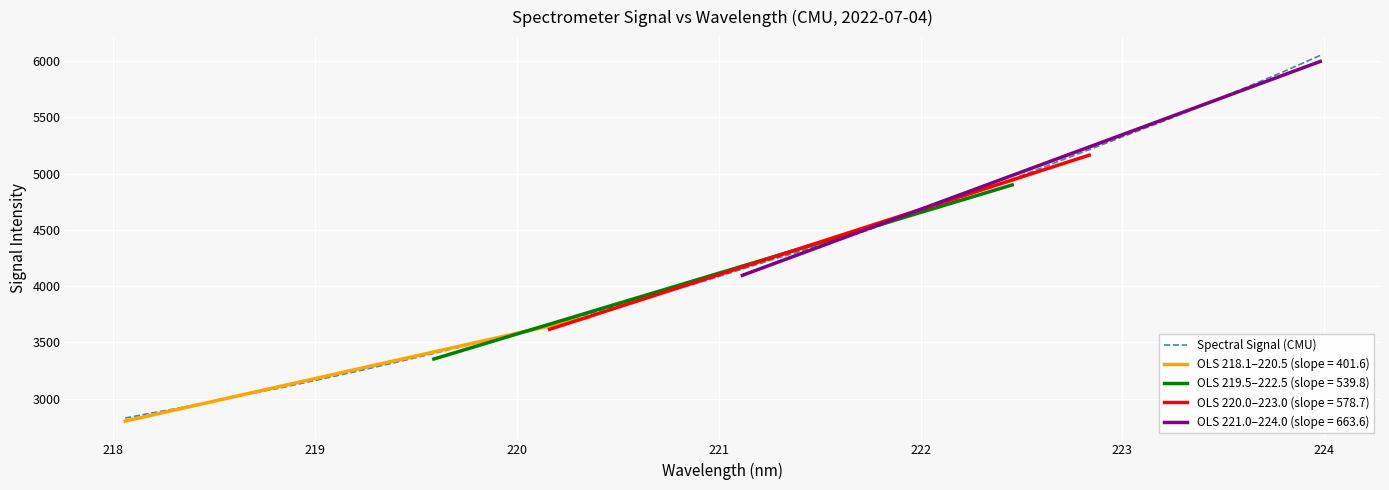

What is the highest value of the Spectral Signal (CMU) series?

6050.1